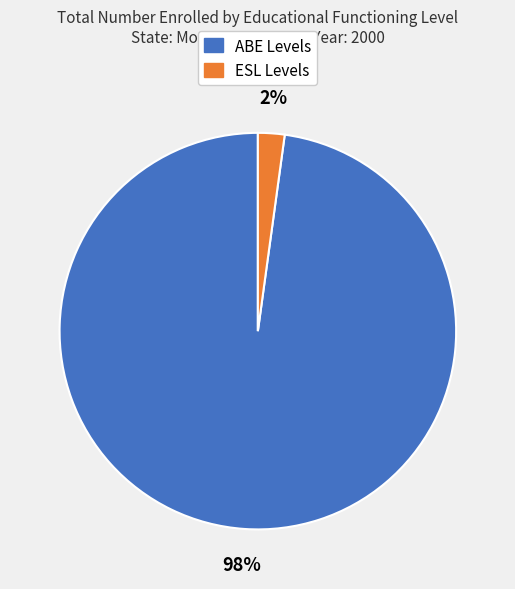

Does any single category account for the majority?

Yes